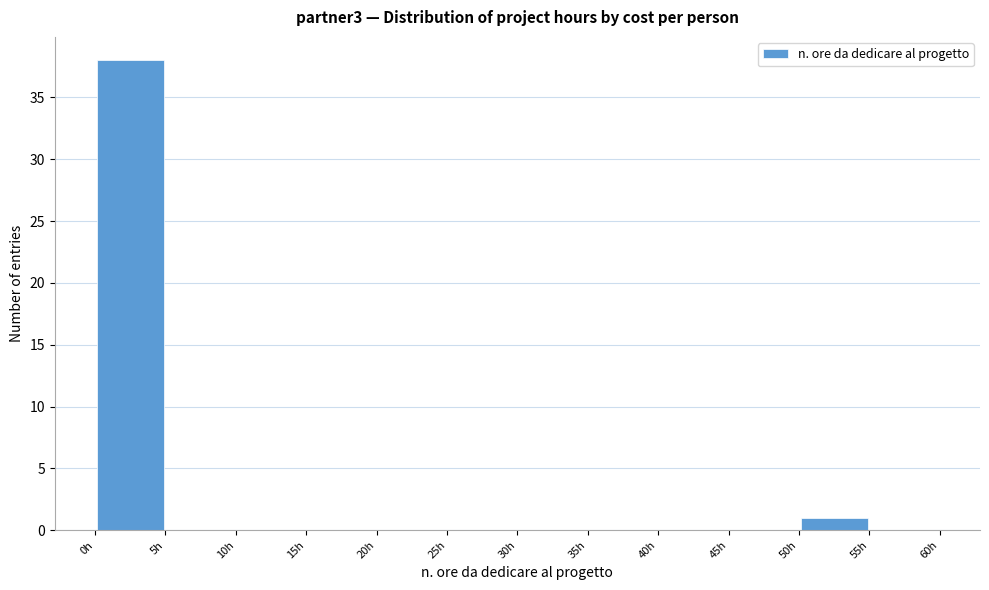

Reading left to right, list every bar in this chart as the range it spans on the x-axis followed by its height. The values are not printed on the chart, so give them approximately, as read against the axis.

0 to 5: 38
5 to 10: 0
10 to 15: 0
15 to 20: 0
20 to 25: 0
25 to 30: 0
30 to 35: 0
35 to 40: 0
40 to 45: 0
45 to 50: 0
50 to 55: 1
55 to 60: 0